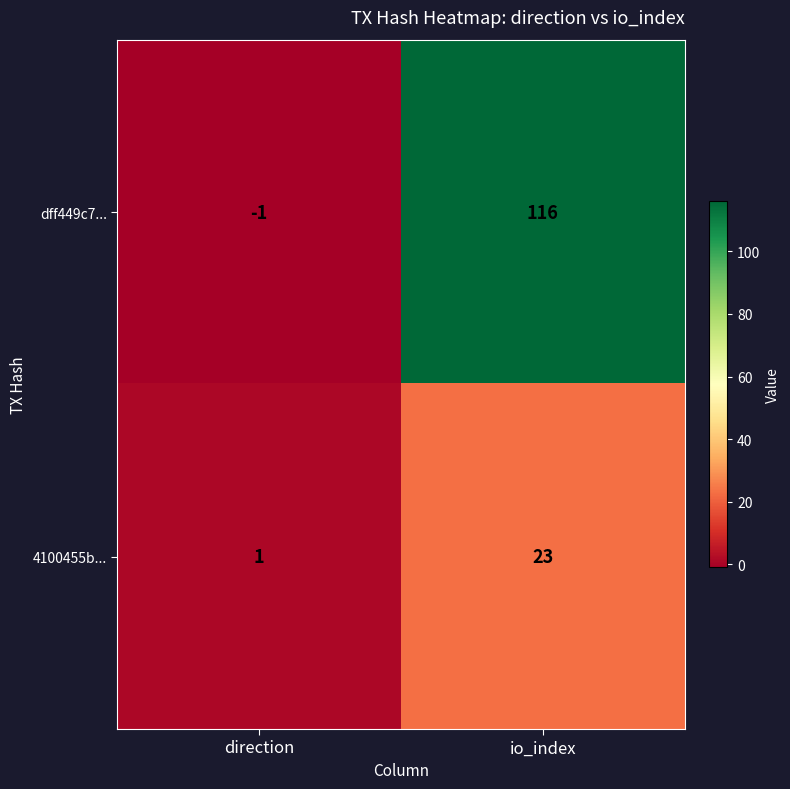

List the series in order of their overall mean, highest first.

dff449c7..., 4100455b...